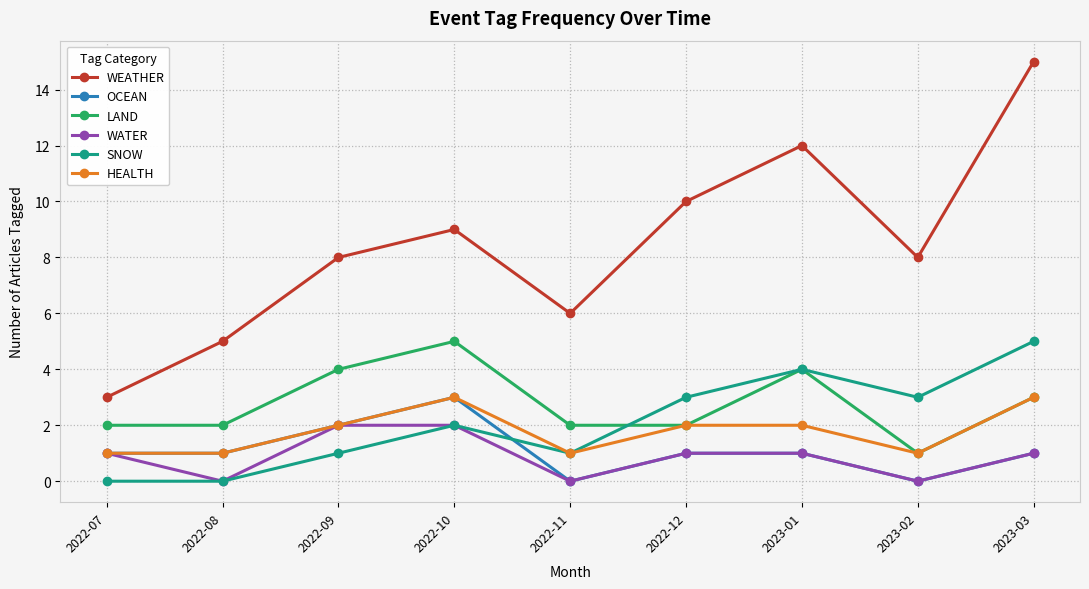

What position from the left is 2022-12?

6